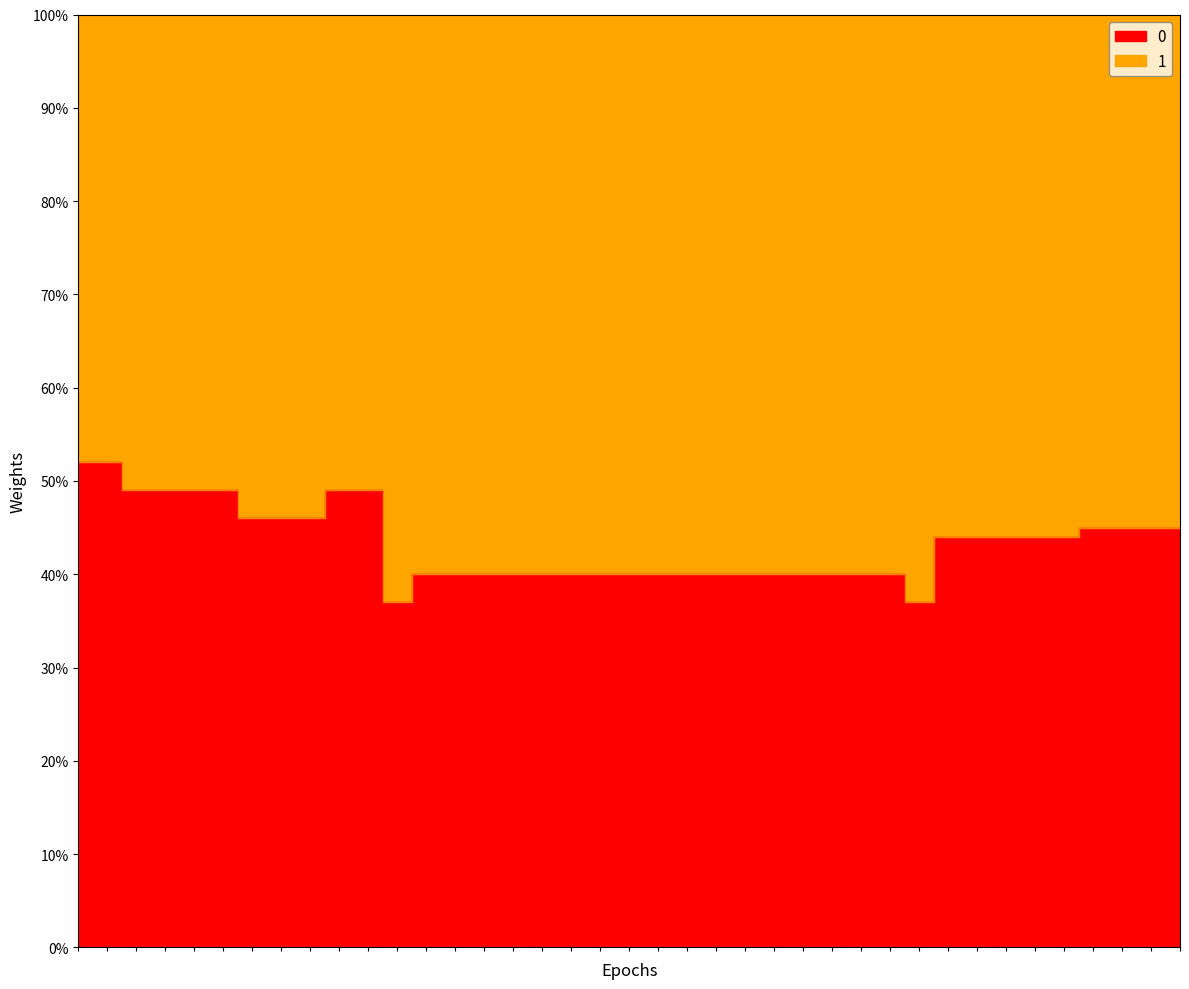

At which label is the value closest to 44?

20121021